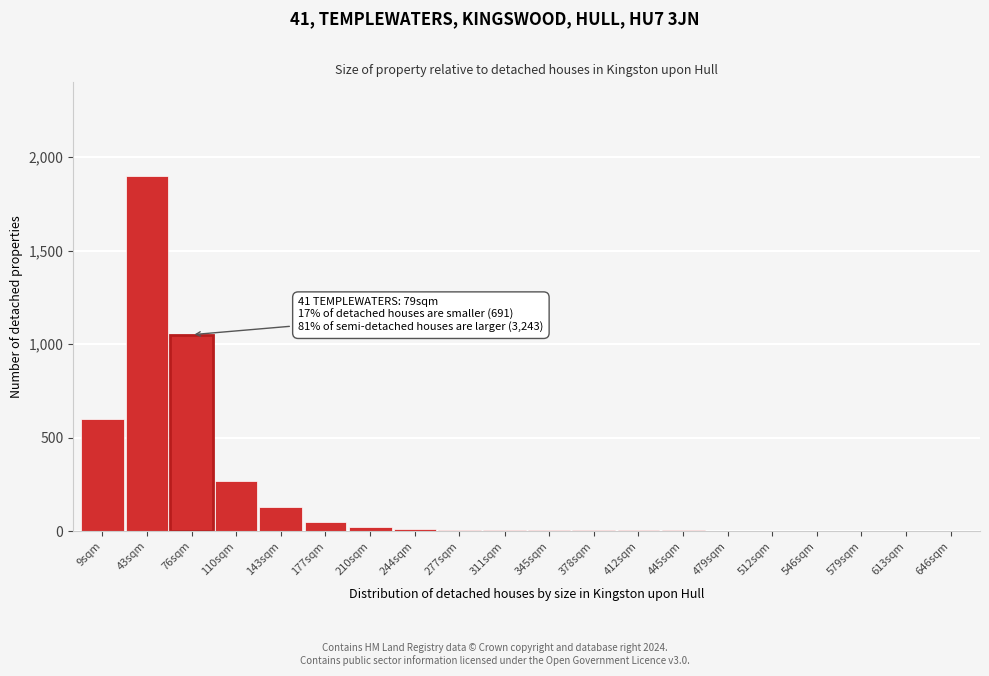

At which label is the value closest to 950?

76sqm